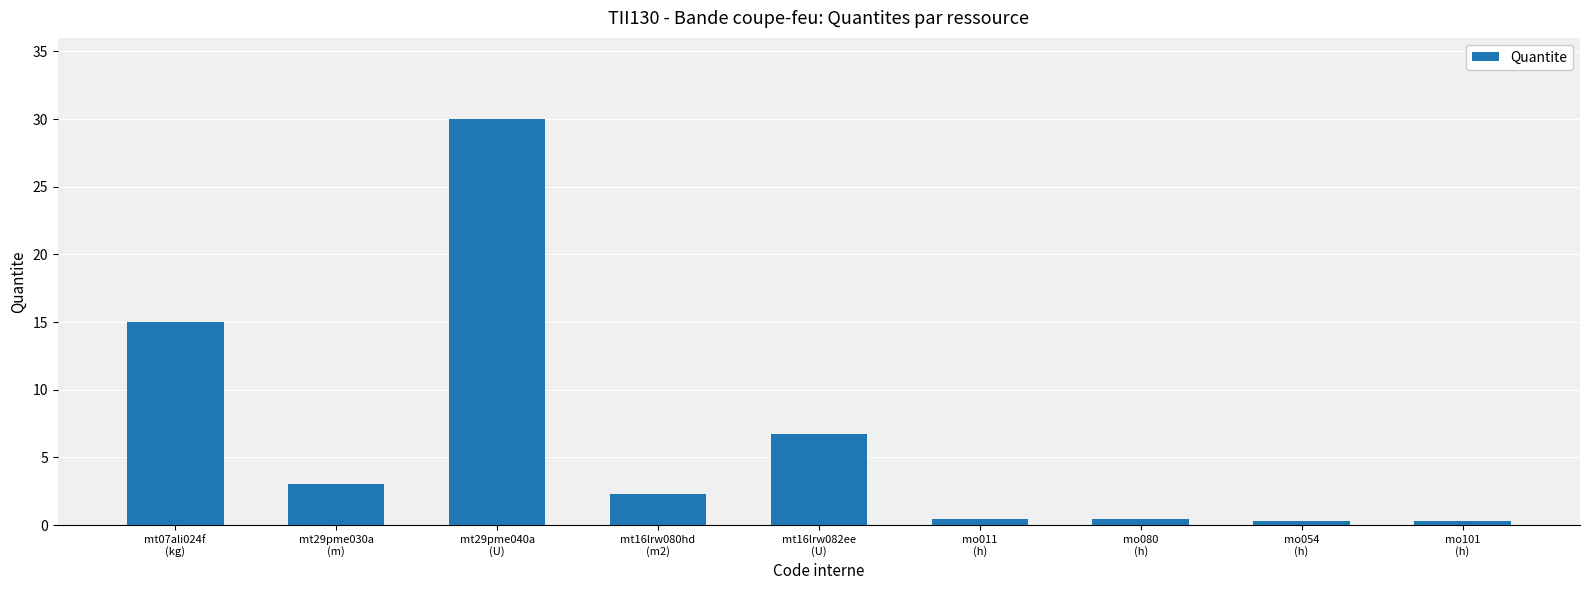

How many distinct data groups are displayed?

1